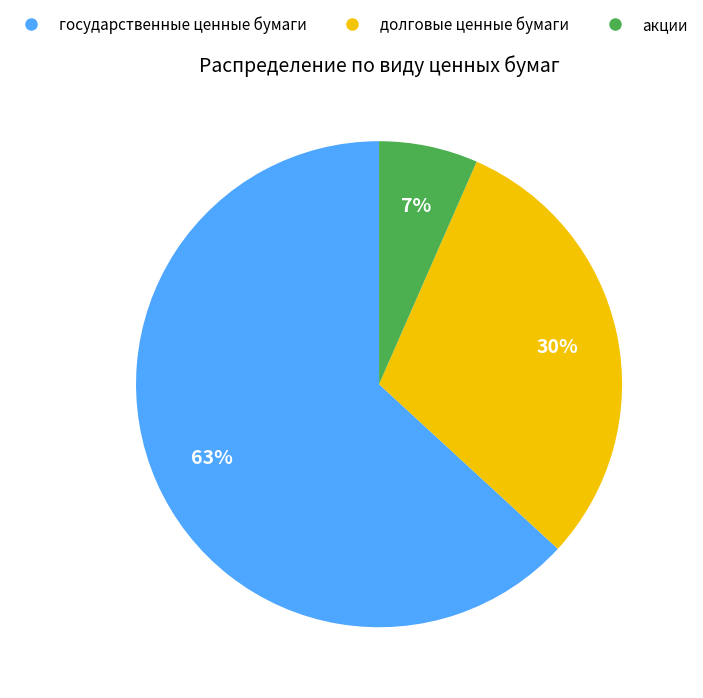

Does долговые ценные бумаги account for over 50% of the chart?

No